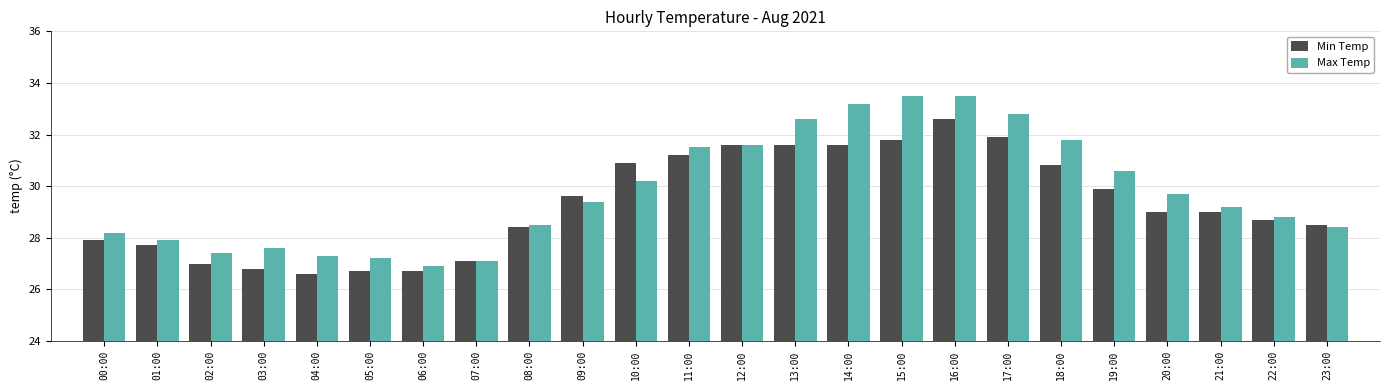

Rank the series by their average value, from lowest to highest.

Min Temp, Max Temp